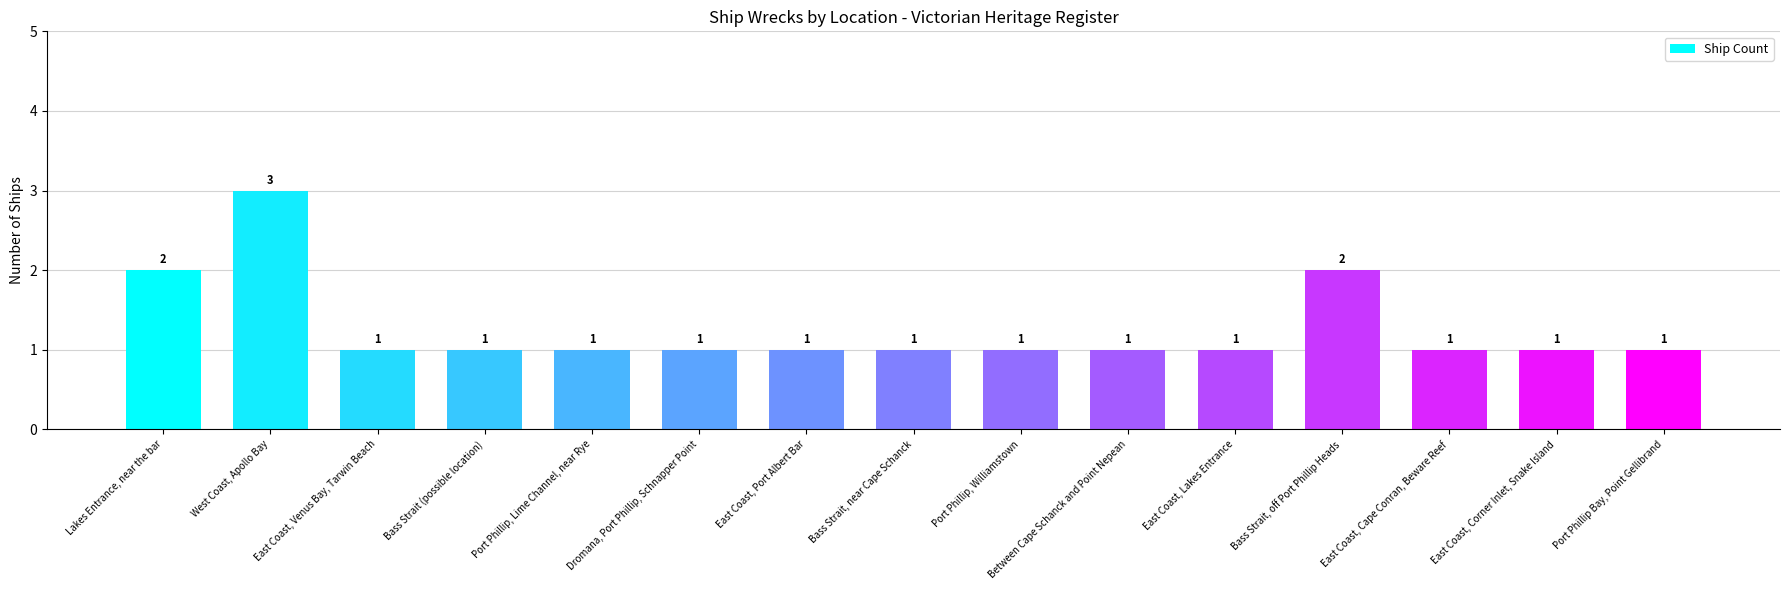

What position from the left is Port Phillip Bay, Point Gellibrand?

15